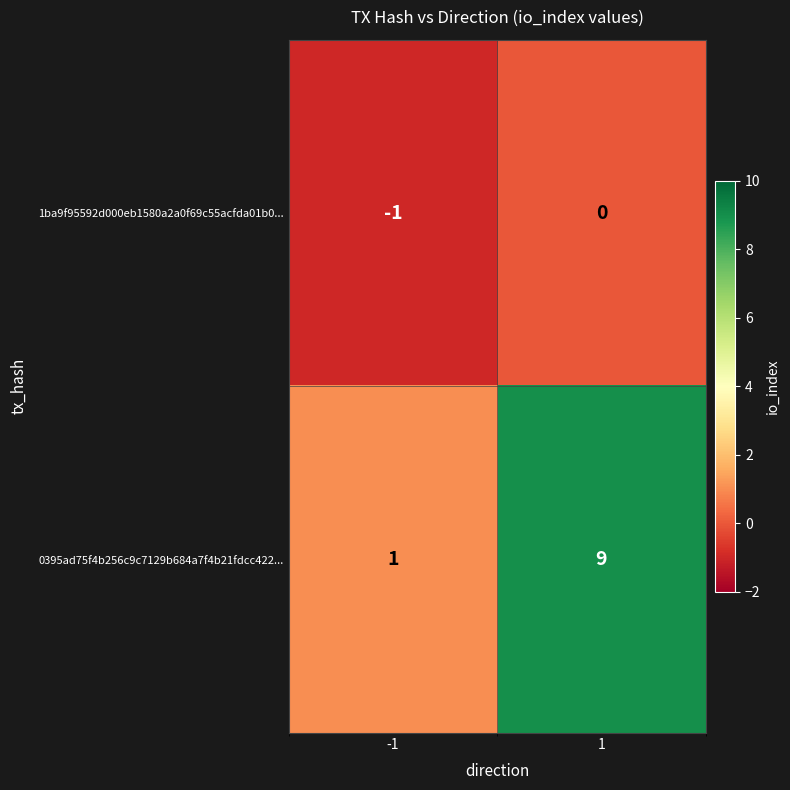

What is the difference between the highest and lowest values at 1?

9